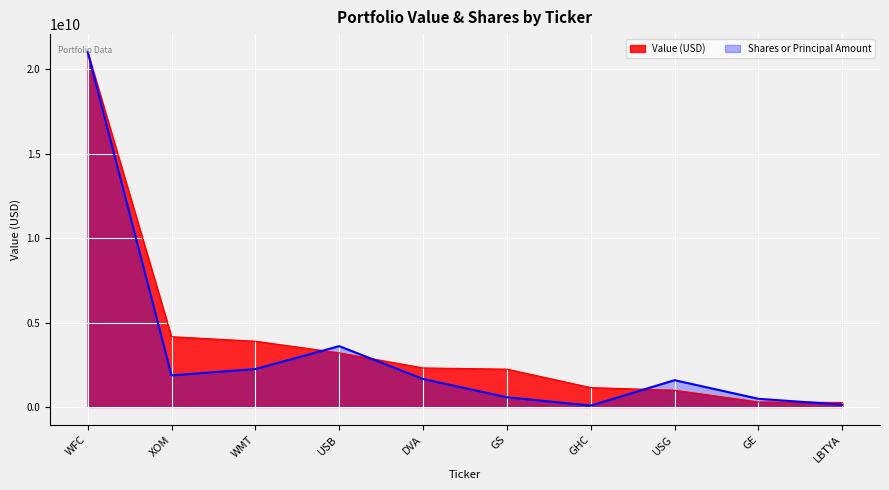

What is the highest value of the Shares or Principal Amount series?

21040998000.0